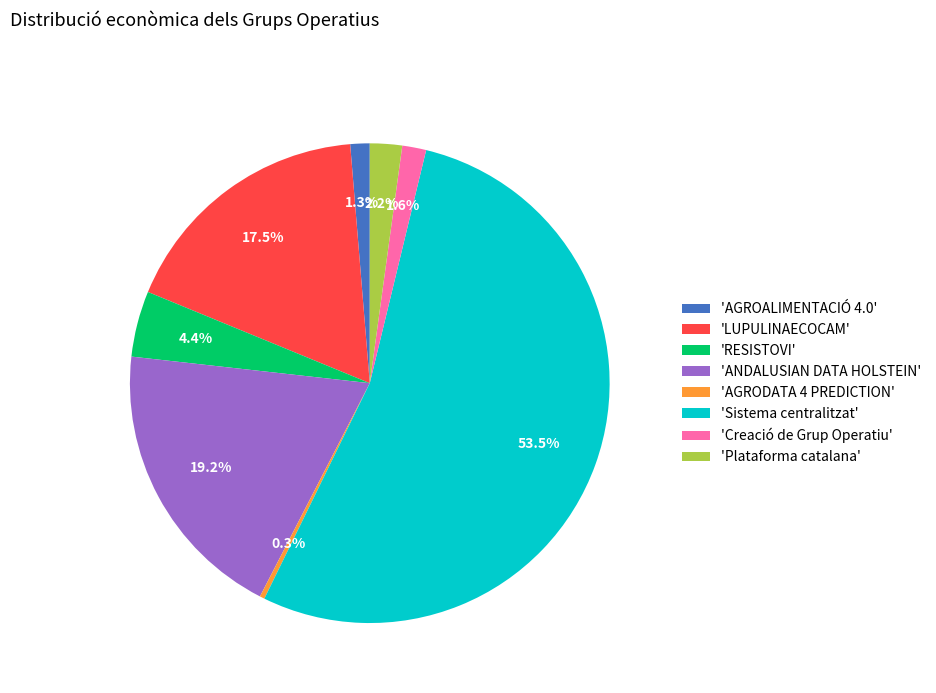

Which slice is the smallest?

'AGRODATA 4 PREDICTION'